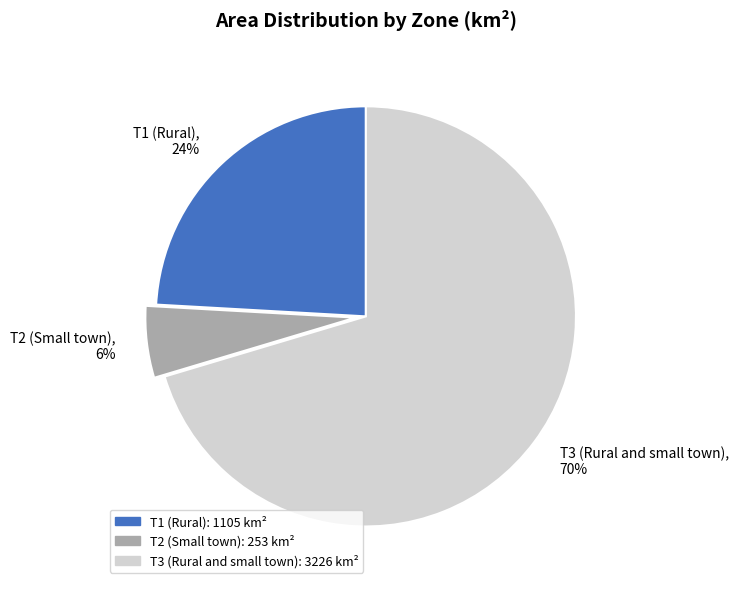

Between T2 (Small town) and T1 (Rural), which is larger?

T1 (Rural)